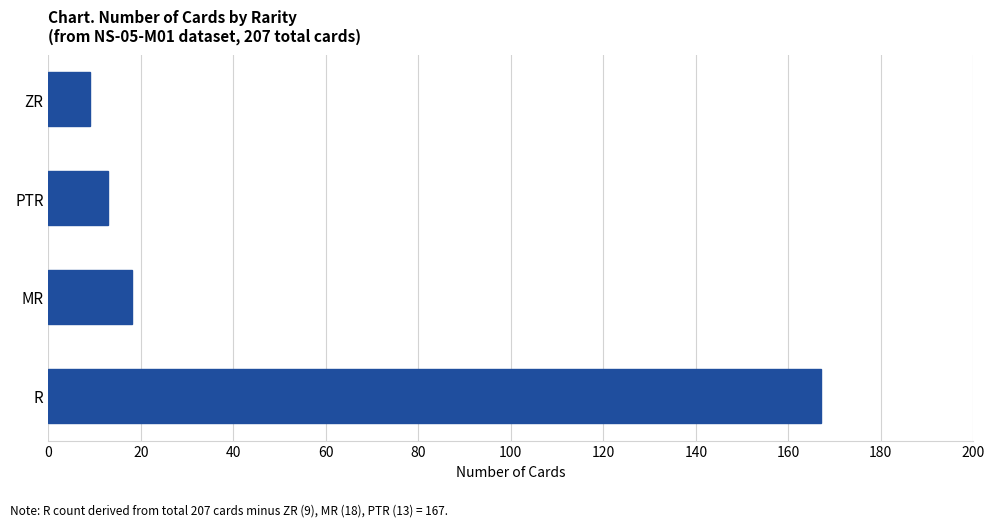

Reading bottom to top, transcribe all the data shown in this chart.

R=167	MR=18	PTR=13	ZR=9